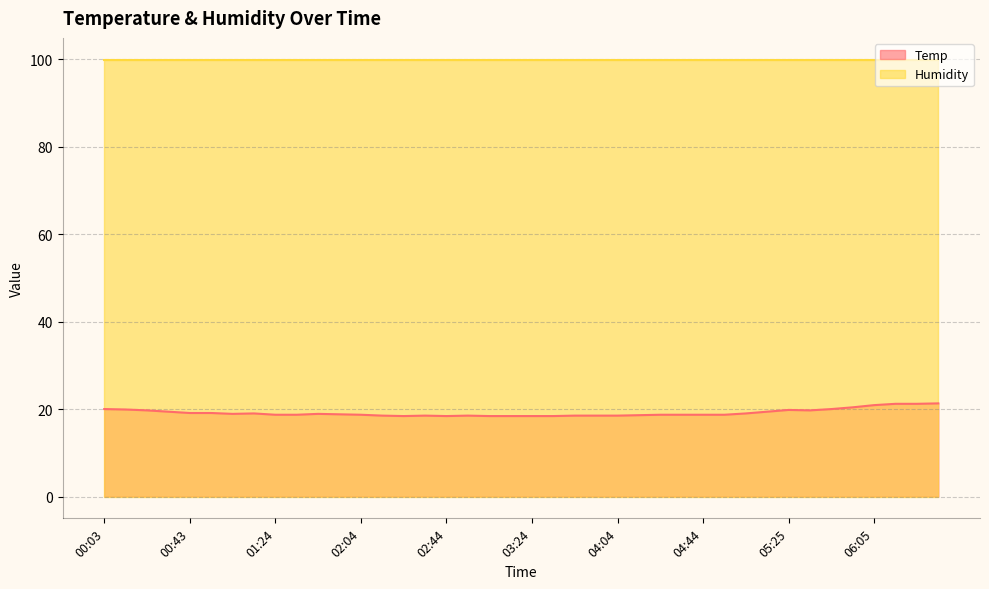

Which label corresponds to the largest value in the chart?

06:35